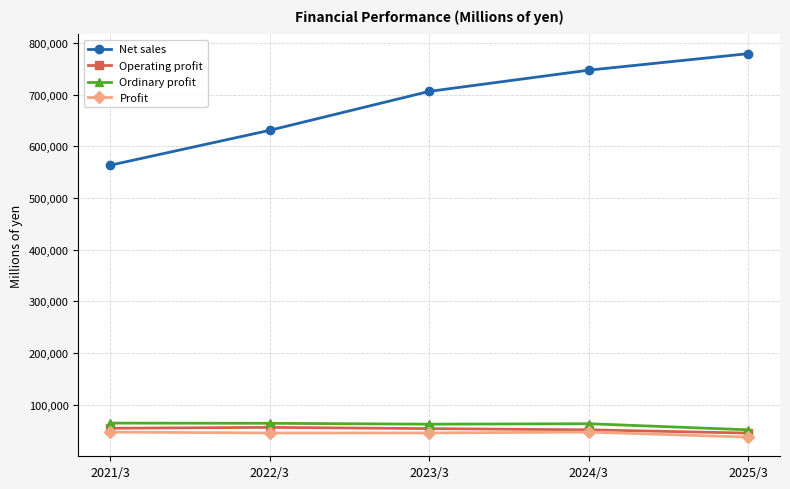

Which label corresponds to the largest value in the chart?

2025/3